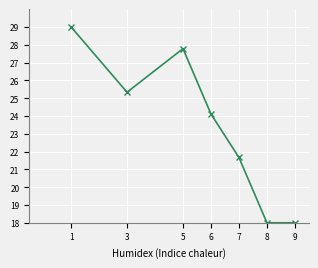

How many interior local peaks (higher than both neighbors) does the data have?

1